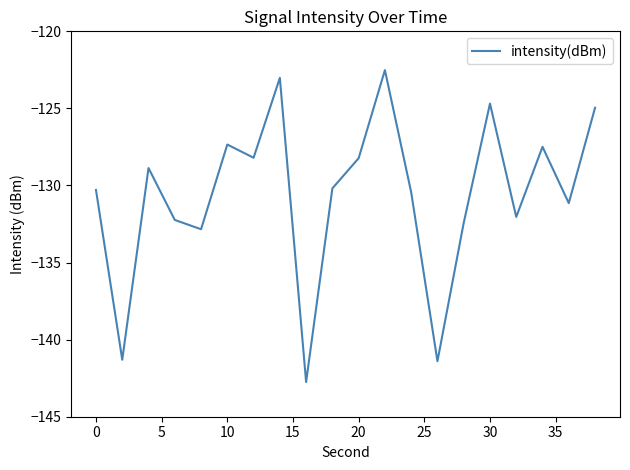

What is the minimum value shown in the chart?

-142.7